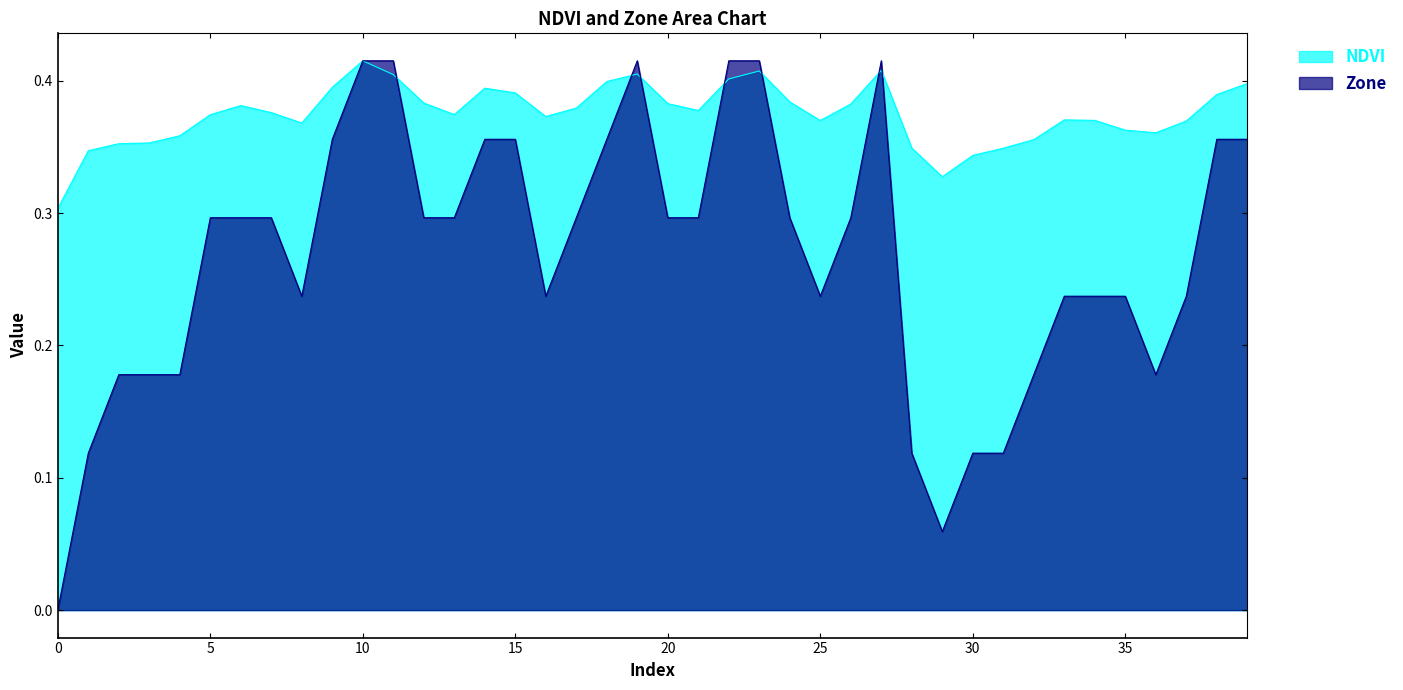

How many interior local peaks does the Zone series have?

2